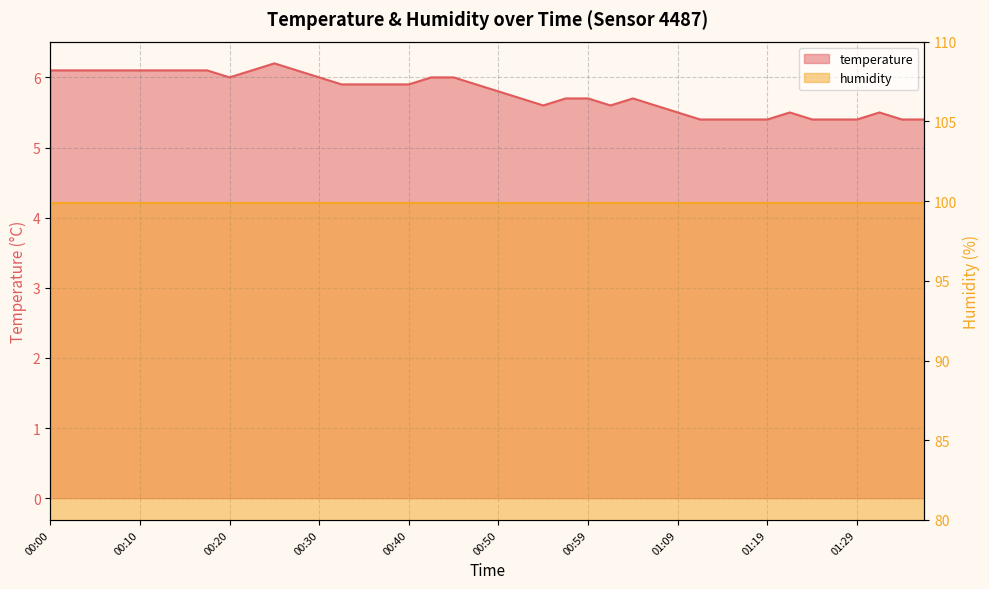

List the labels in order of value, smallest first.

01:12, 01:14, 01:16, 01:19, 01:24, 01:26, 01:29, 01:34, 01:36, 01:09, 01:21, 01:31, 00:54, 01:02, 01:07, 00:52, 00:57, 00:59, 01:04, 00:50, 00:32, 00:35, 00:37, 00:40, 00:47, 00:20, 00:30, 00:42, 00:45, 00:00, 00:03, 00:05, 00:08, 00:10, 00:13, 00:15, 00:18, 00:23, 00:27, 00:25